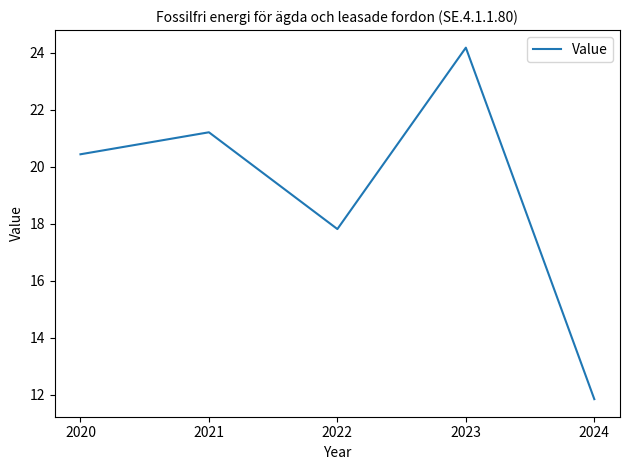

Reading left to right, transcribe all the data shown in this chart.

2020=20.4	2021=21.2	2022=17.8	2023=24.2	2024=11.8